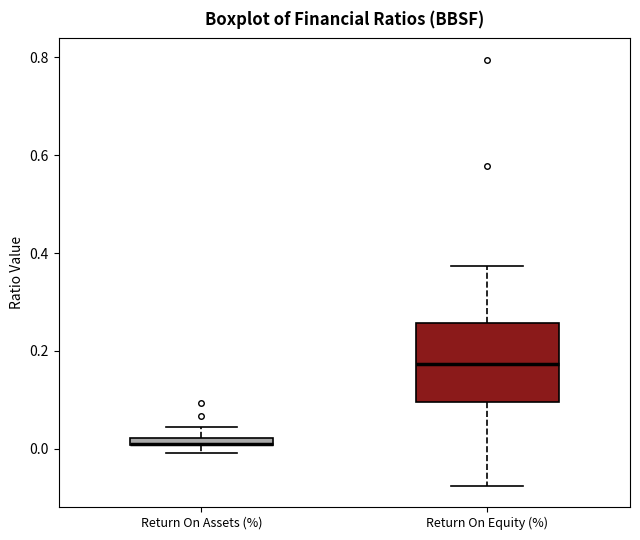

Where is the upper edge of the box for Return On Equity (%) on the y-axis? The values are not printed on the chart, so give them approximately, as read against the axis.

0.26